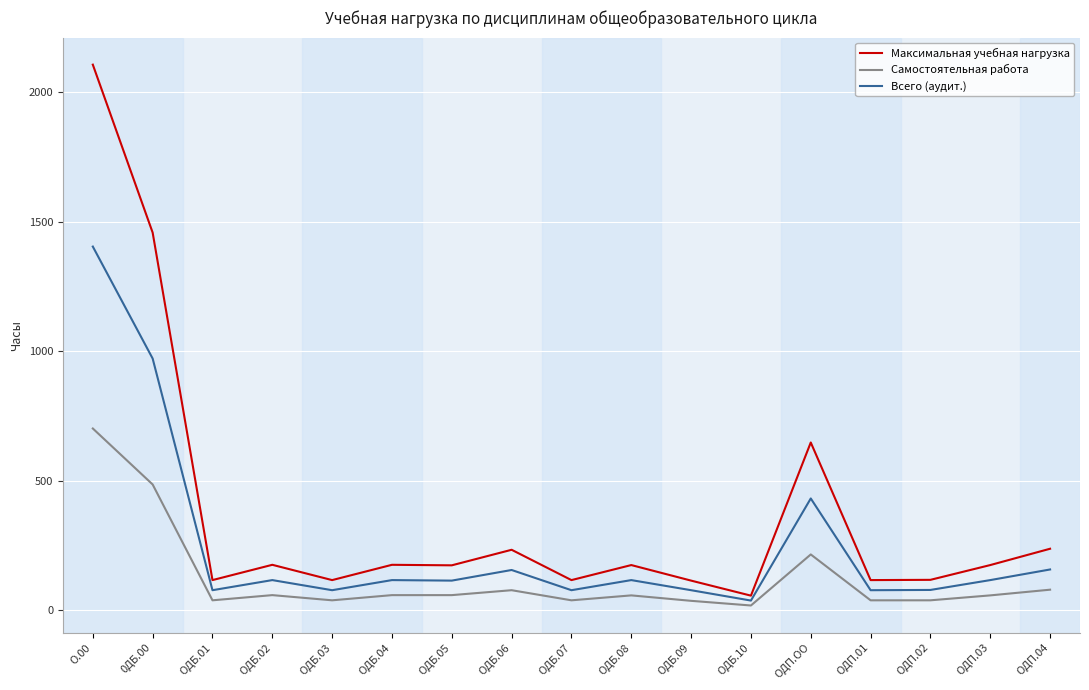

Rank the series at ОДП.03 from lowest to highest value.

Самостоятельная работа, Всего (аудит.), Максимальная учебная нагрузка